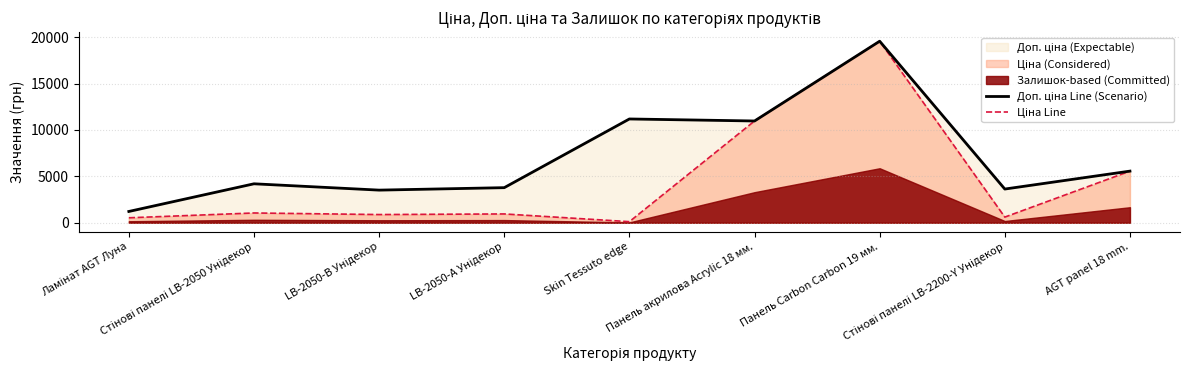

Where is the first local minimum for Доп. ціна Line (Scenario)?

LB-2050-В Унідекор